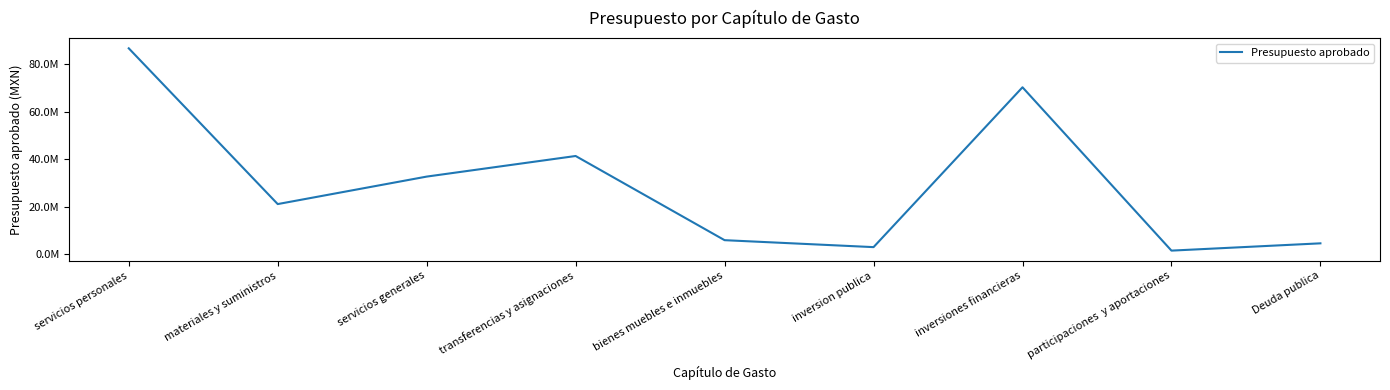

Is this an area chart (filled region under the line)?

No